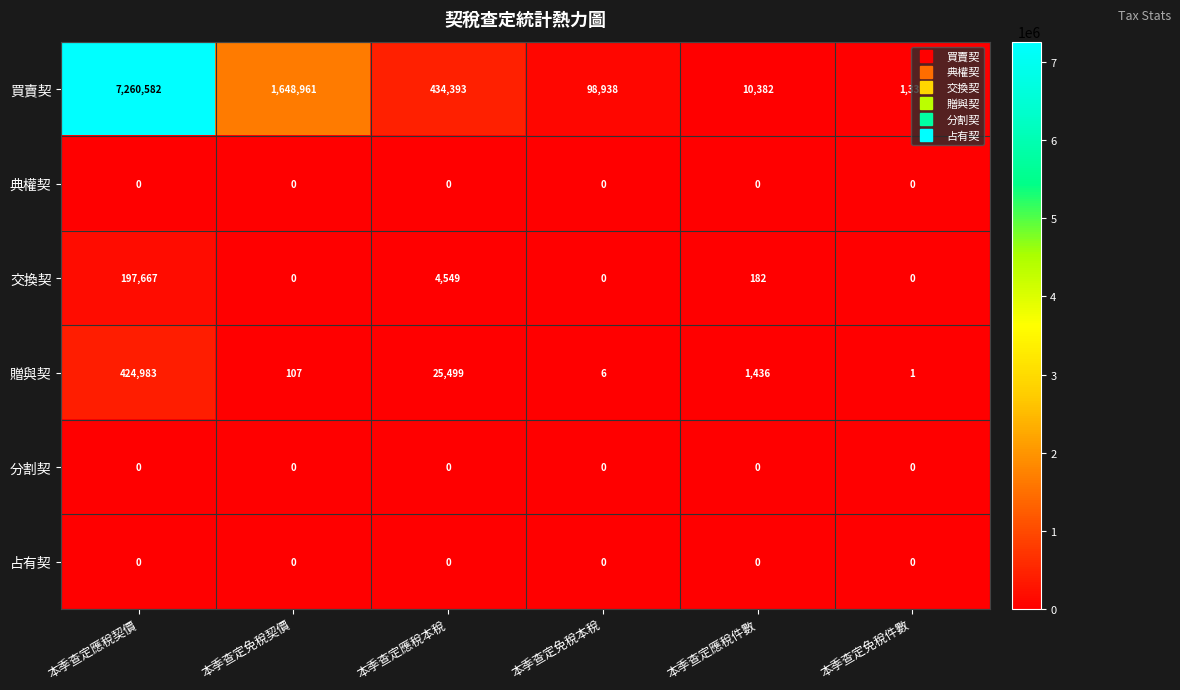

Rank the categories by 買賣契 value from lowest to highest.

本季查定免稅件數, 本季查定應稅件數, 本季查定免稅本稅, 本季查定應稅本稅, 本季查定免稅契價, 本季查定應稅契價